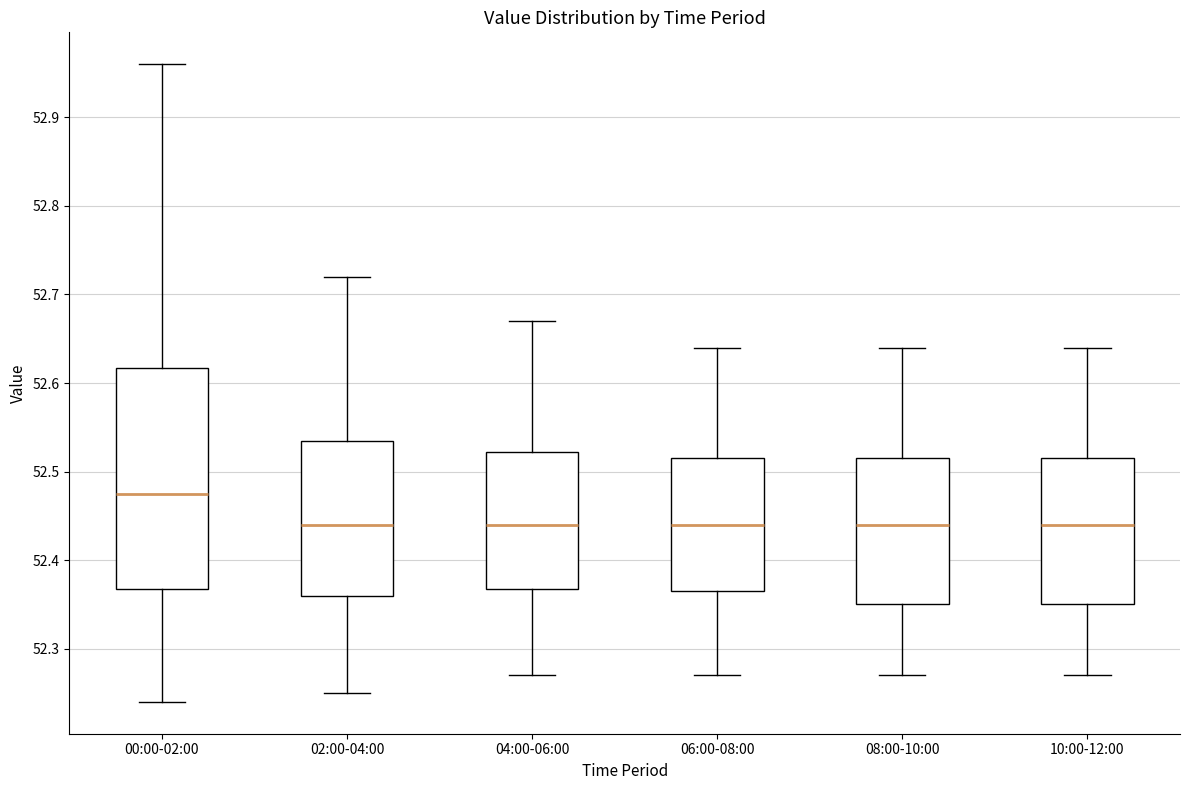

Reading left to right, transcribe this box plot: for each box, give where its median line is, the range the box spans, and where its two whiskers end, as read against the y-axis. The values are not printed on the chart, so give them approximately, as read against the axis.

00:00-02:00: median 52.48, box 52.37 to 52.62, whiskers 52.24 to 52.96
02:00-04:00: median 52.44, box 52.36 to 52.54, whiskers 52.25 to 52.72
04:00-06:00: median 52.44, box 52.37 to 52.52, whiskers 52.27 to 52.67
06:00-08:00: median 52.44, box 52.37 to 52.52, whiskers 52.27 to 52.64
08:00-10:00: median 52.44, box 52.35 to 52.52, whiskers 52.27 to 52.64
10:00-12:00: median 52.44, box 52.35 to 52.52, whiskers 52.27 to 52.64